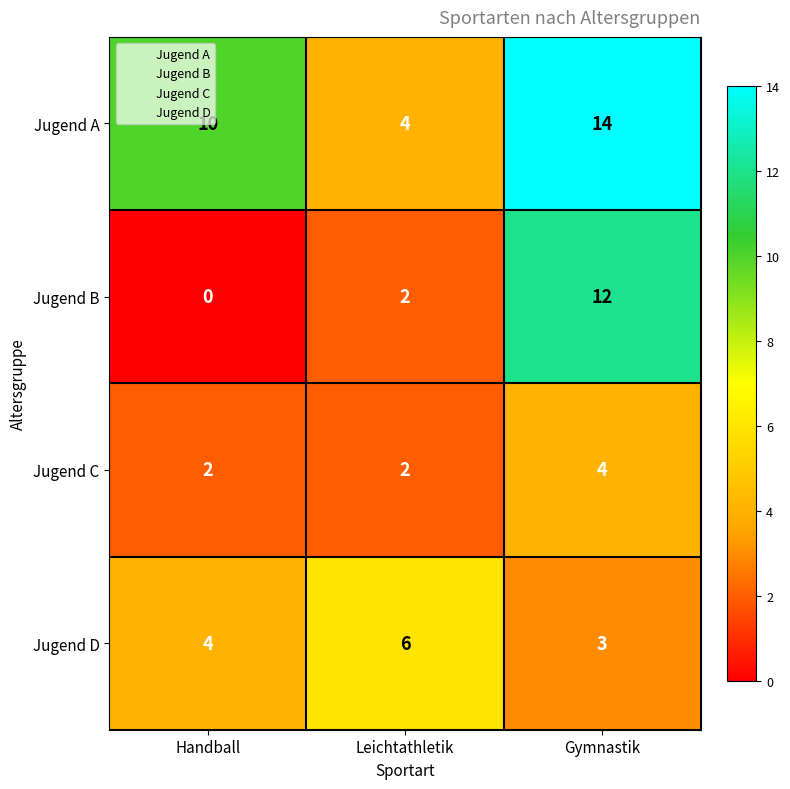

The value of Jugend D at Leichtathletik is 6. True or false?

True